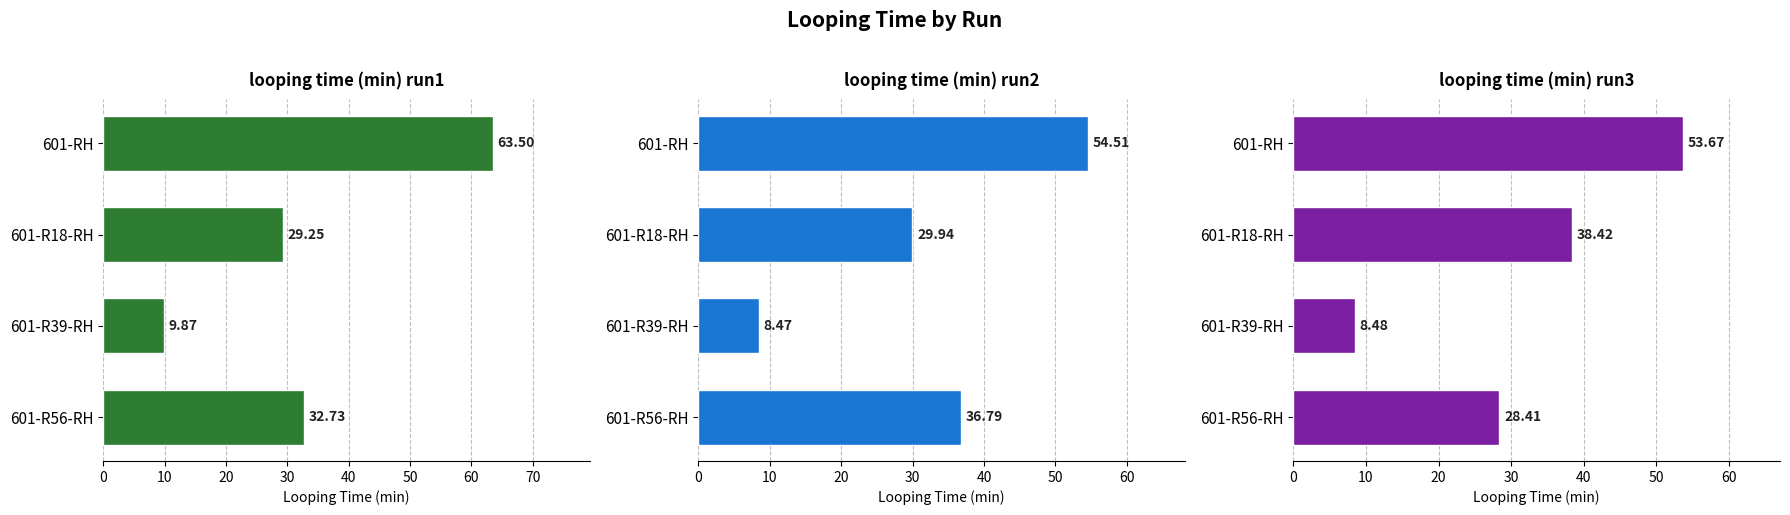

Between 601-R39-RH and 601-R56-RH, which is larger?

601-R56-RH